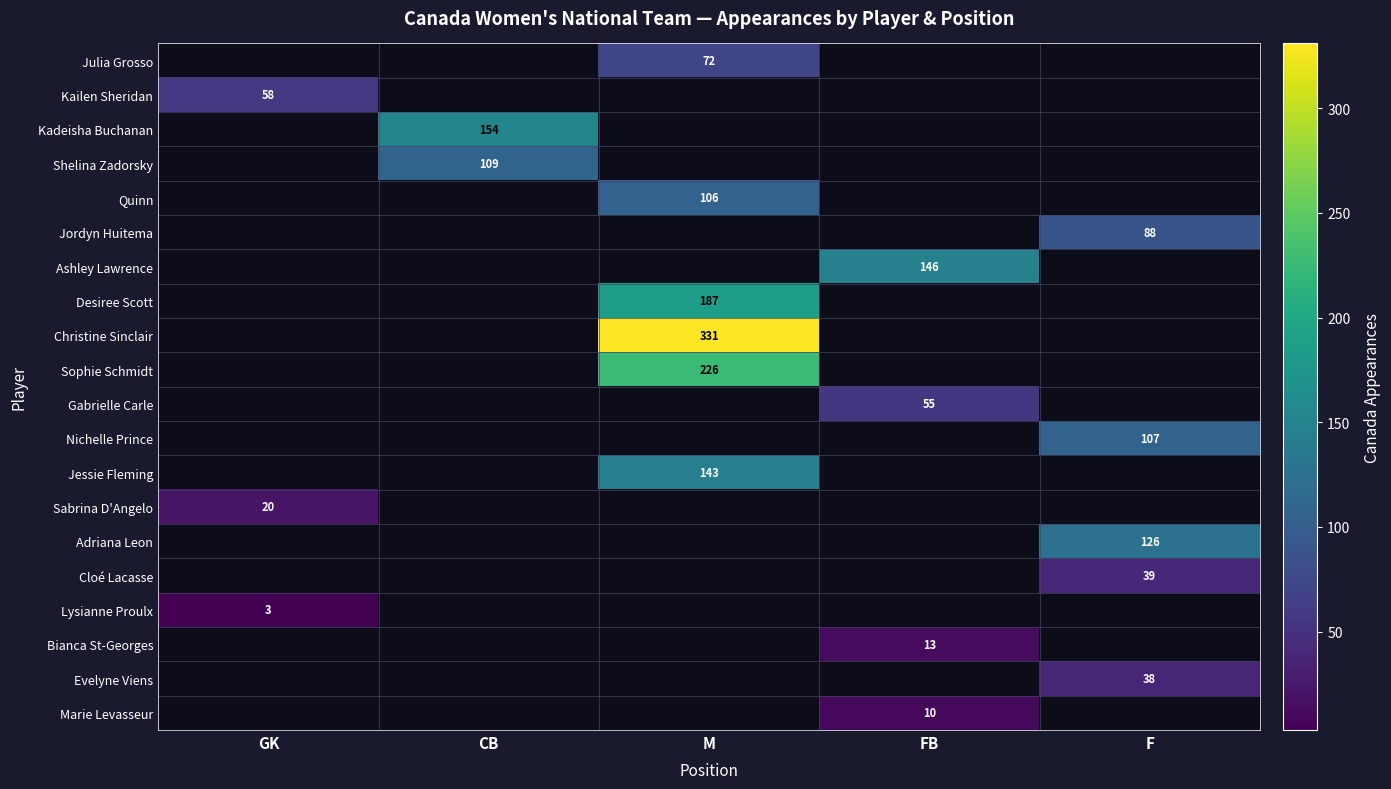

The Sabrina D'Angelo series shows 27 at GK. True or false?

False